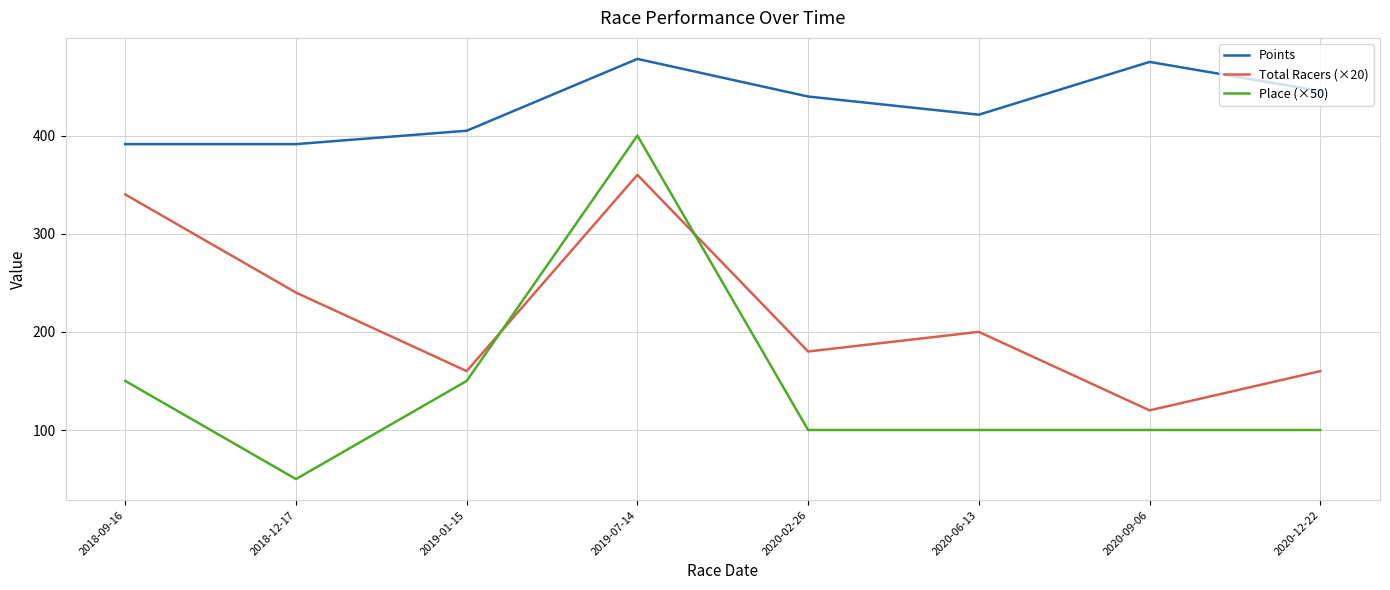

What is the spread (max minus min) of values at 2020-12-22?

345.4